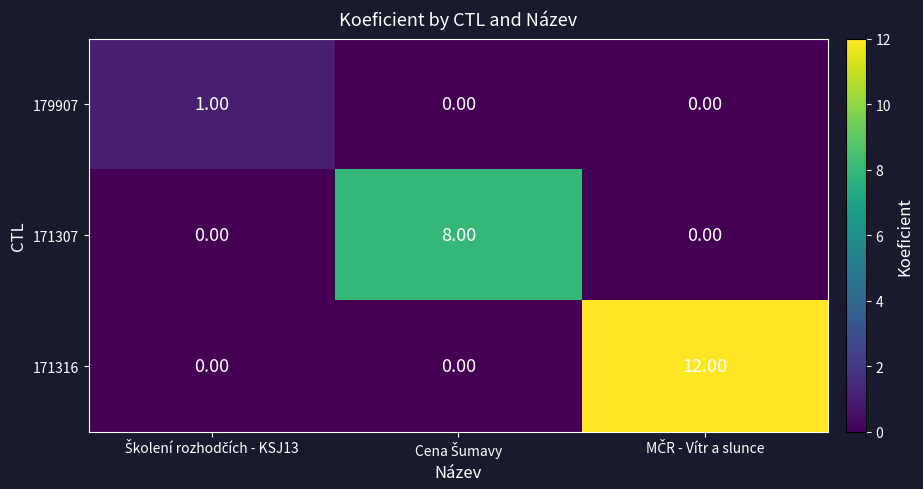

What is the average value of the 171316 series?

4